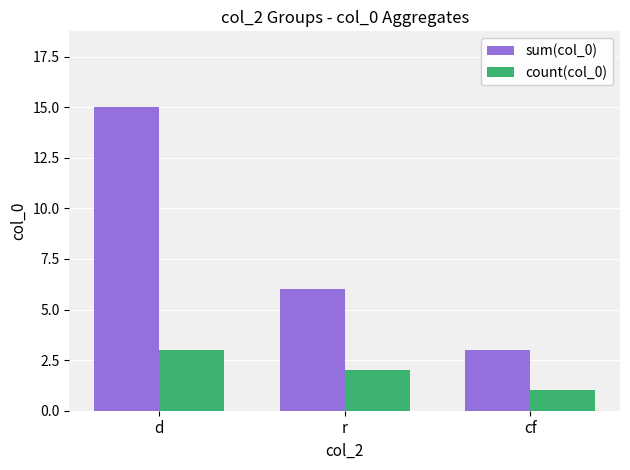

Reading left to right, transcribe all the data shown in this chart.

sum(col_0): d=15	r=6	cf=3
count(col_0): d=3	r=2	cf=1